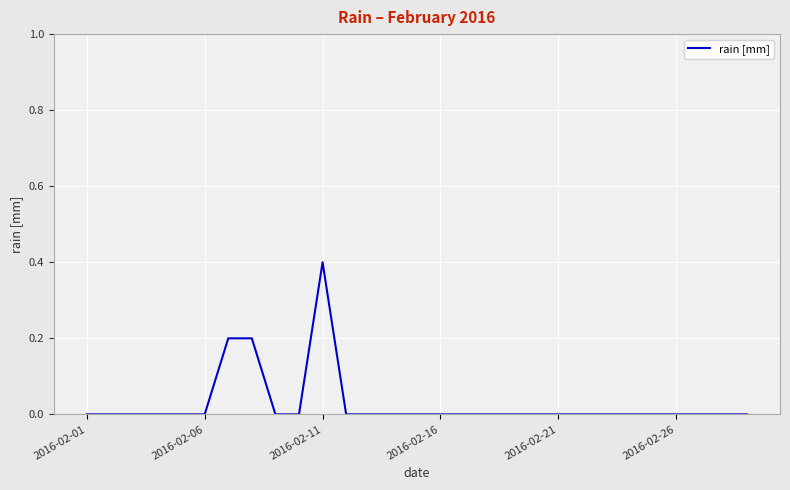

Count the number of data series in this chart.

1